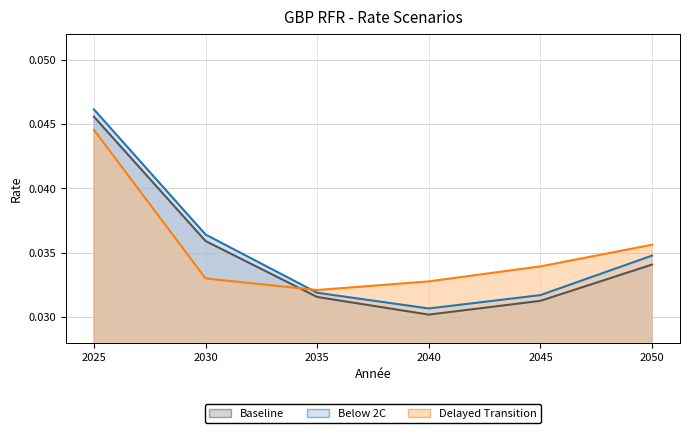

Where is the first local minimum for Below 2C?

2040